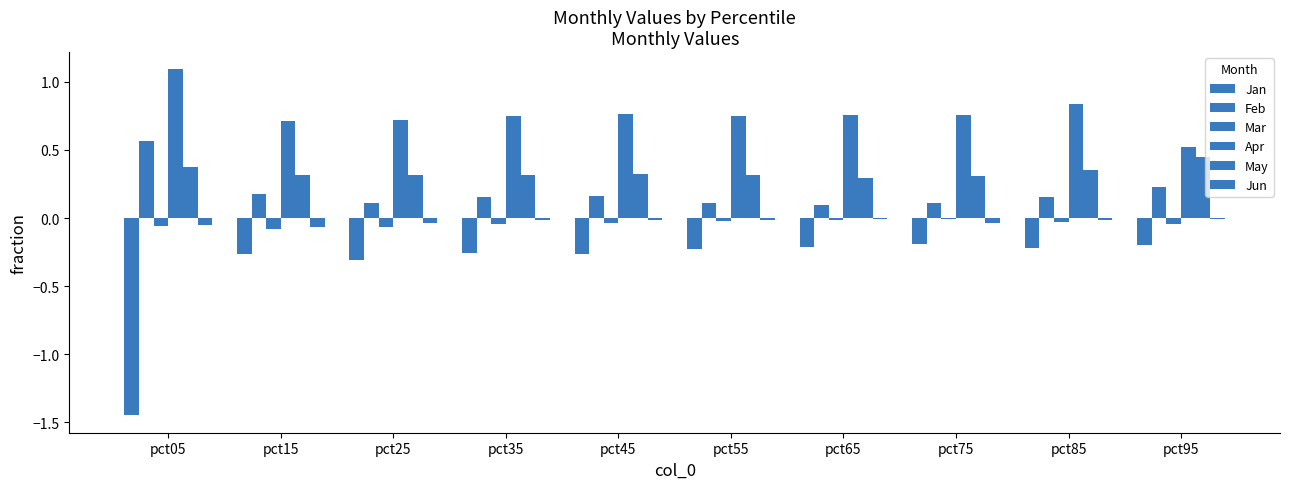

Which label corresponds to the smallest value in the chart?

pct05